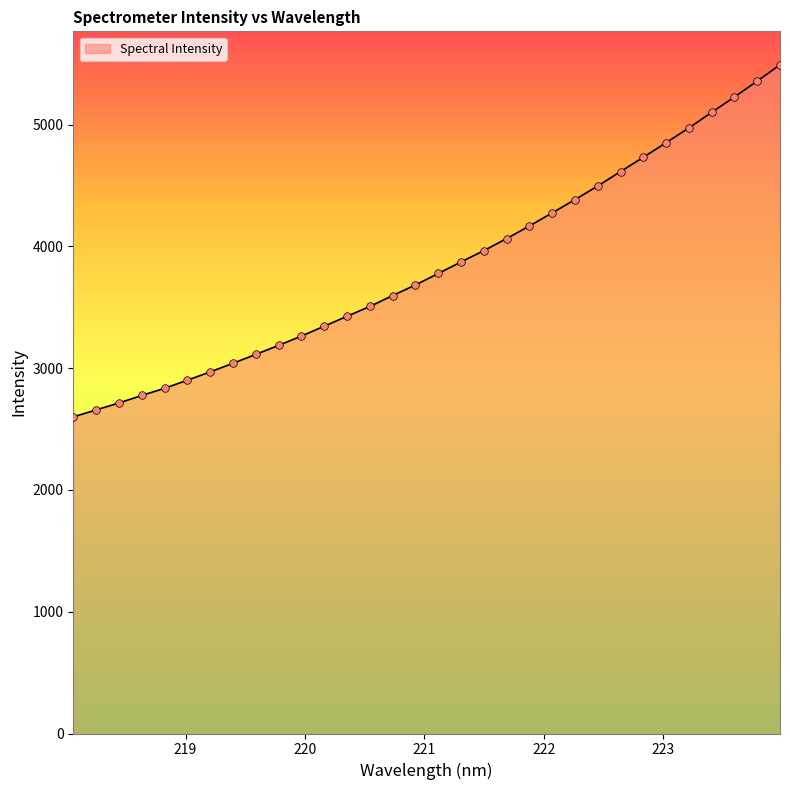

What is the minimum value shown in the chart?

2600.3